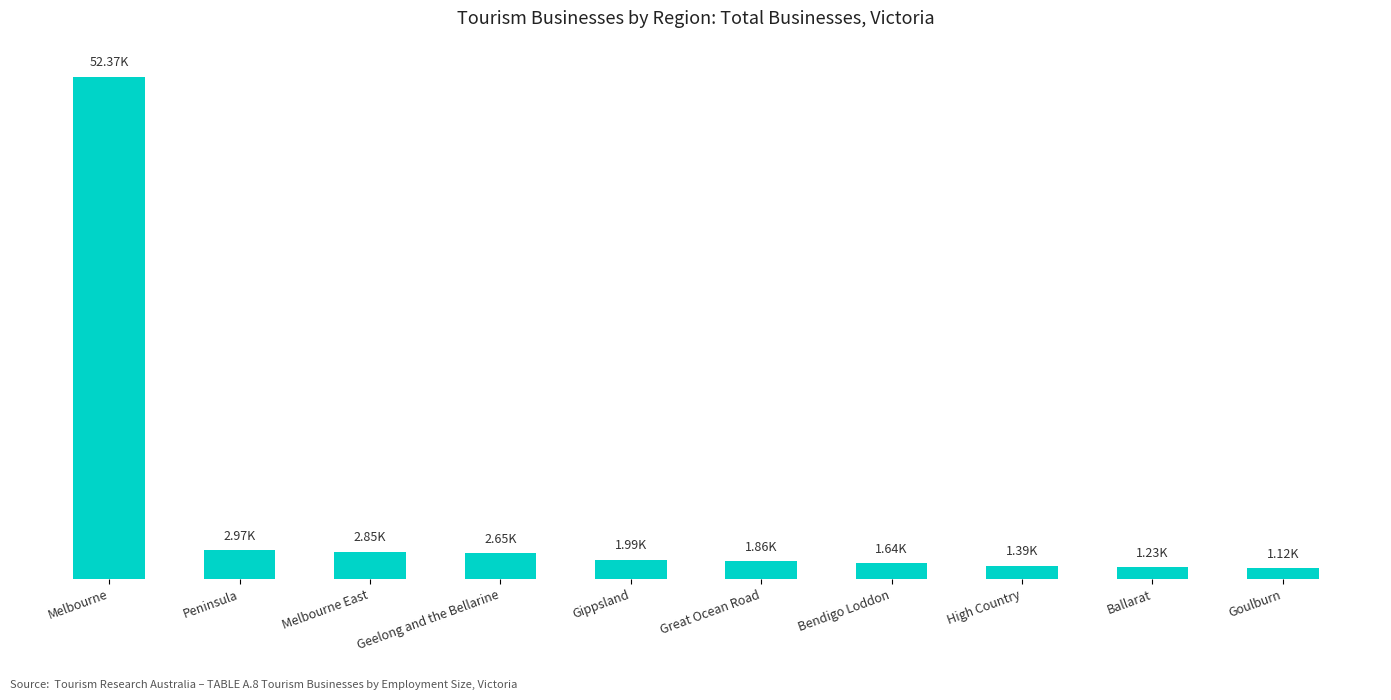

Which label corresponds to the largest value in the chart?

Melbourne